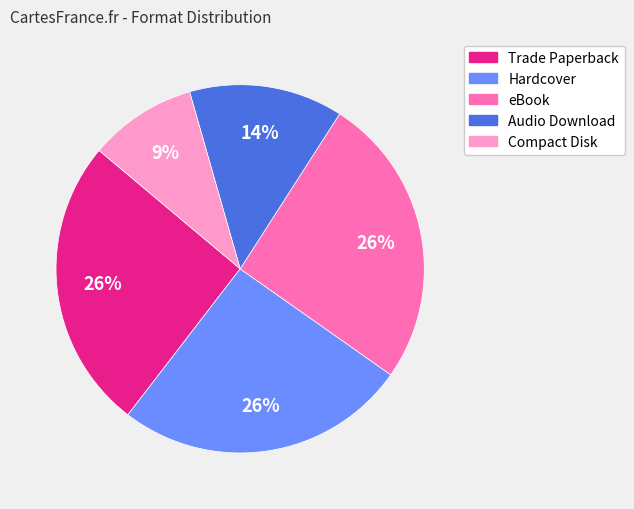

Does Hardcover account for over 50% of the chart?

No